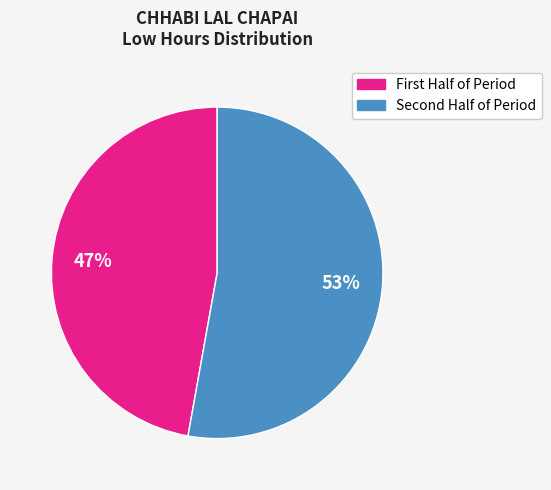

Does any single category account for the majority?

Yes